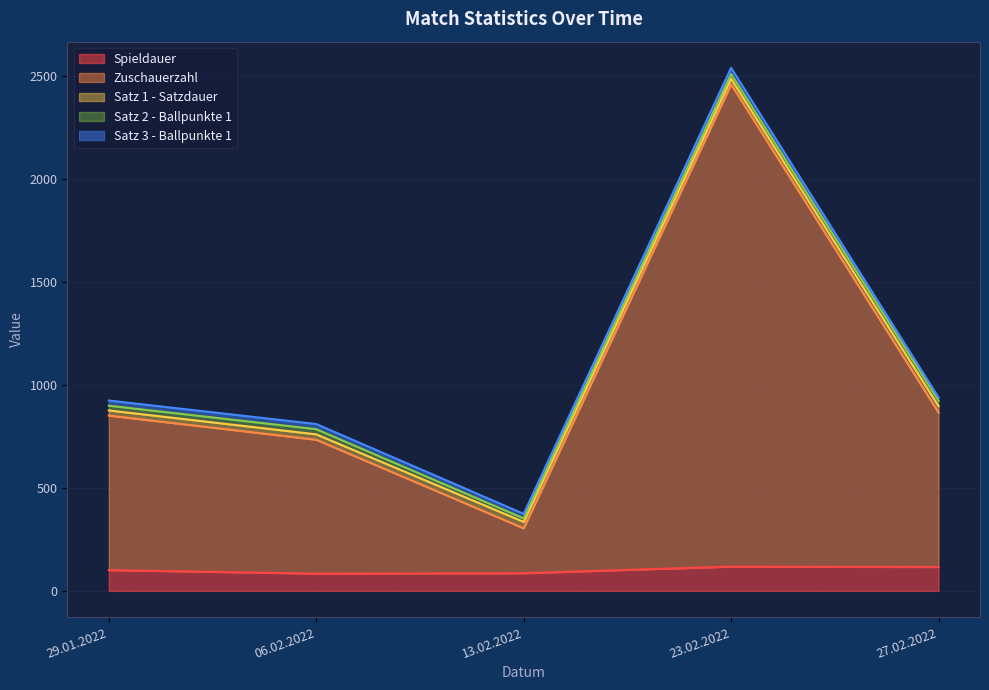

How many Satz 2 - Ballpunkte 1 values are between 23 and 25?

3